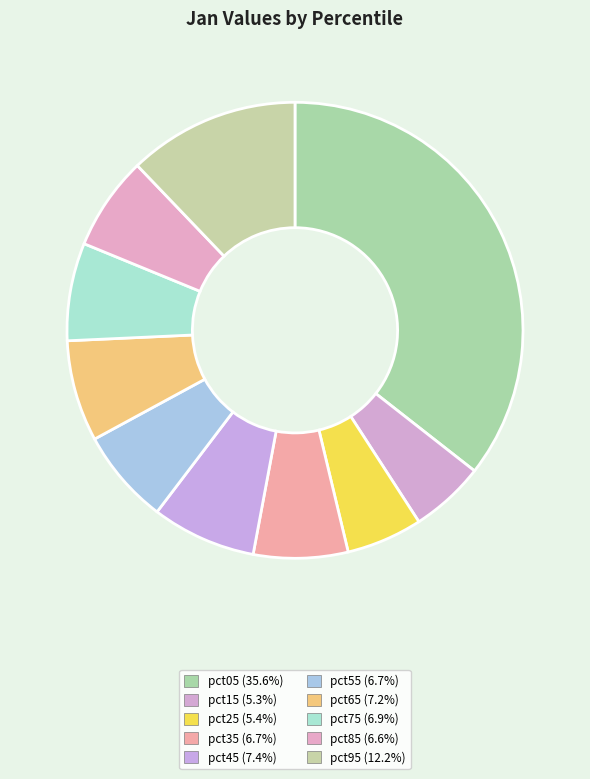

To the nearest percent, what is the difference between the largest and smallest slice percentages?

30%